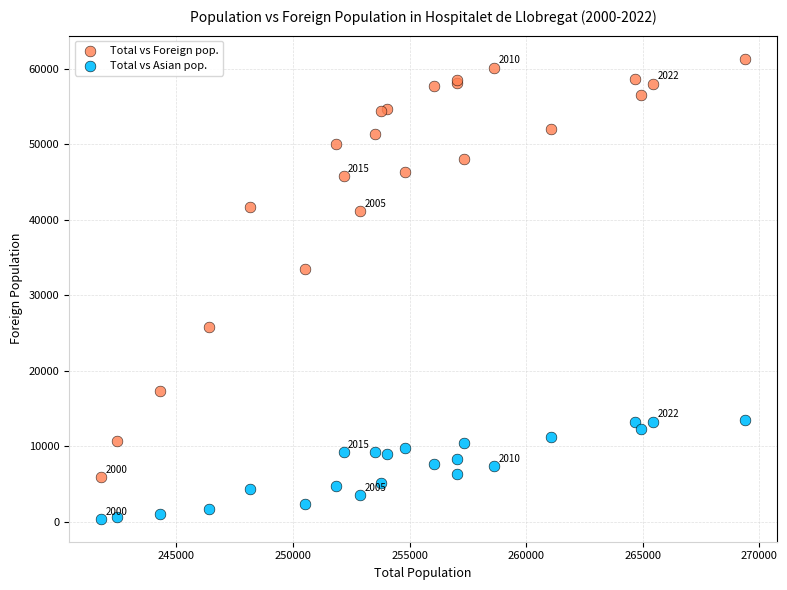

What is the X range (max minus min) for the scatter plot?

27600